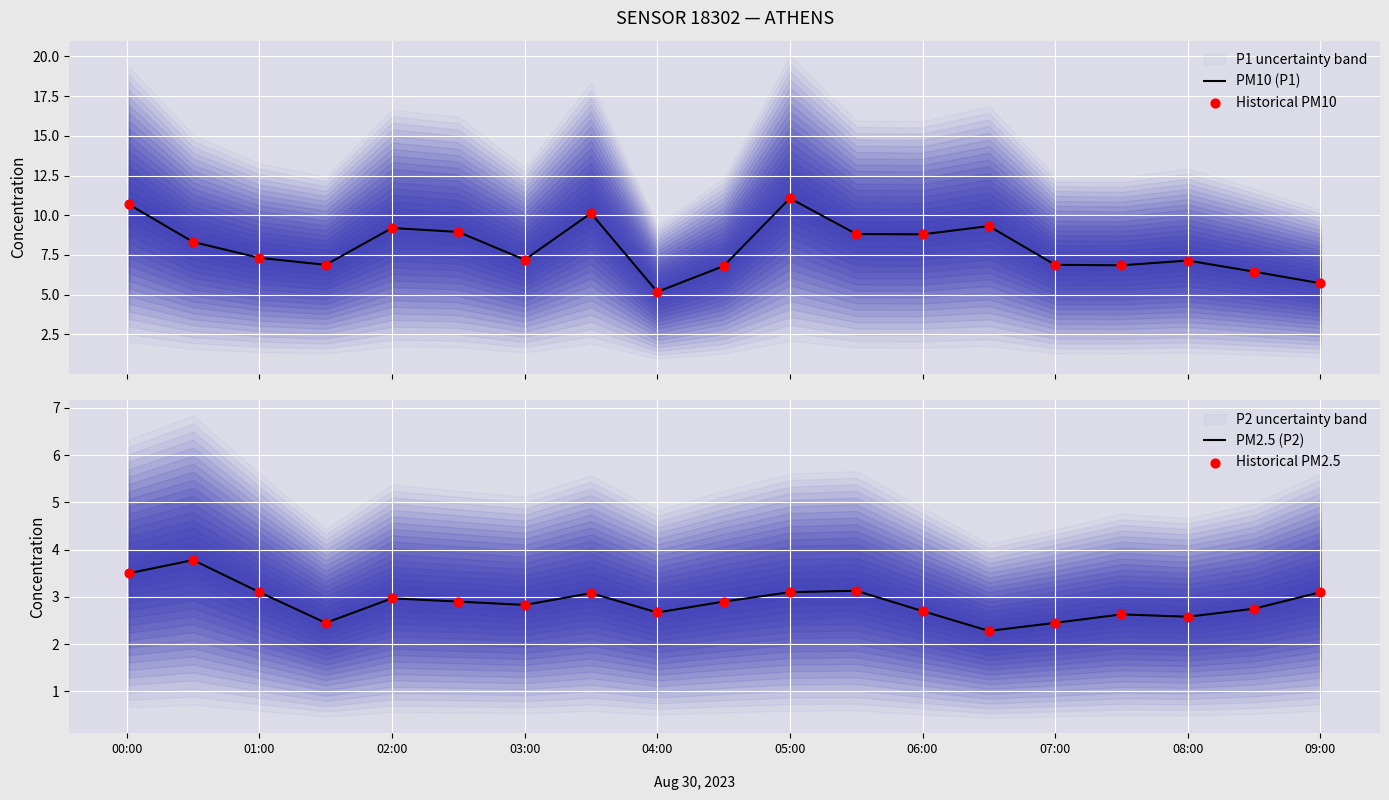

At how many categories does at least one series exceed 3?

19